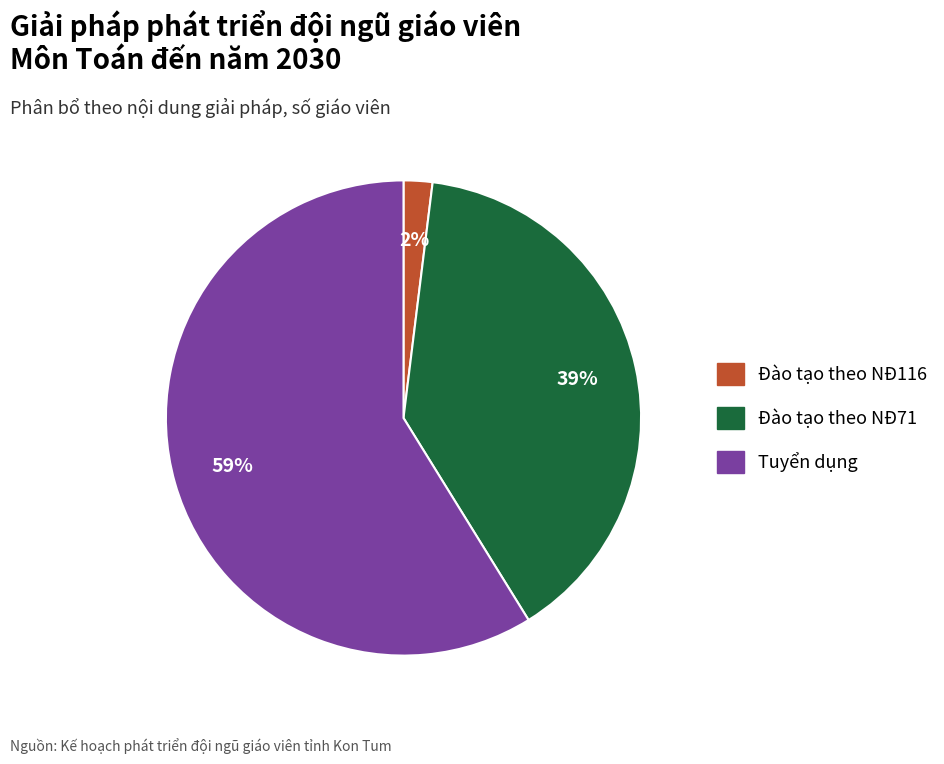

To the nearest percent, what is the difference between the largest and smallest slice percentages?

57%